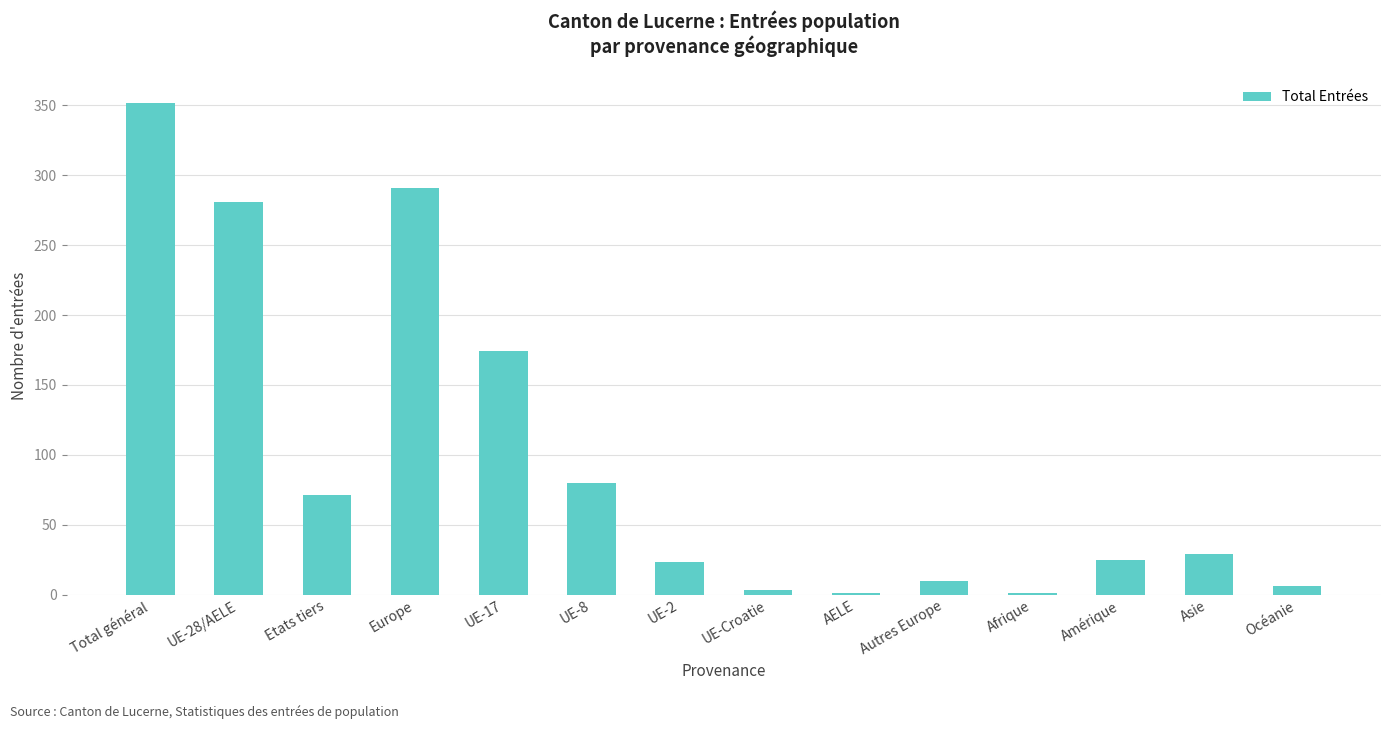

How many data points does each series have?

14